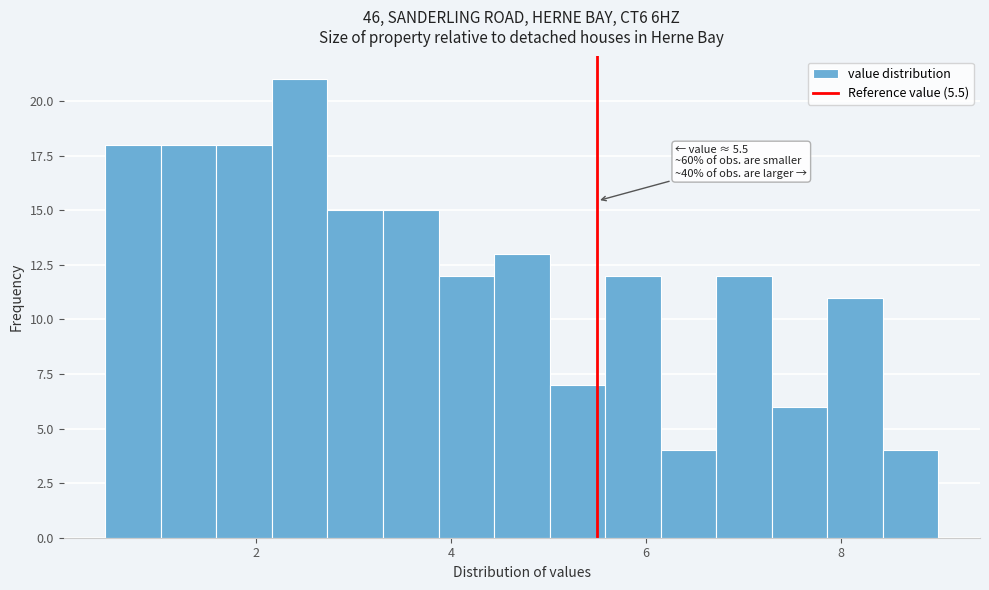

Read against the x-axis, roughly where is the centre of the tallest bar?

2.4